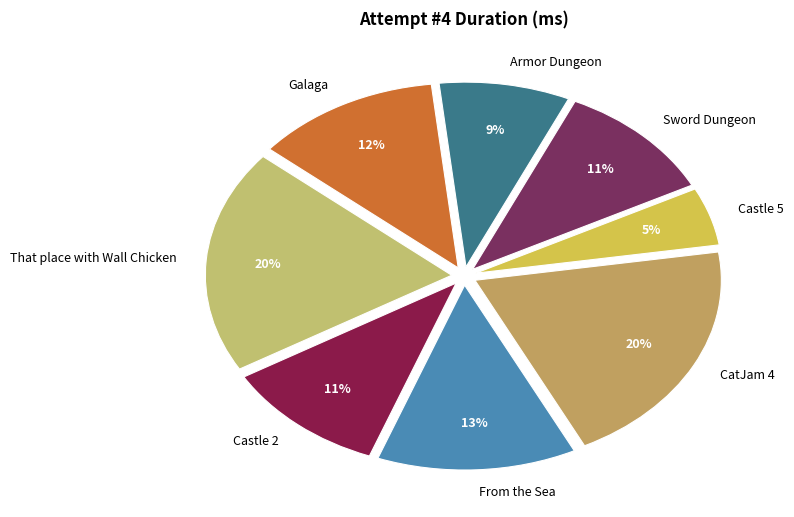

Is there a majority slice in this chart?

No